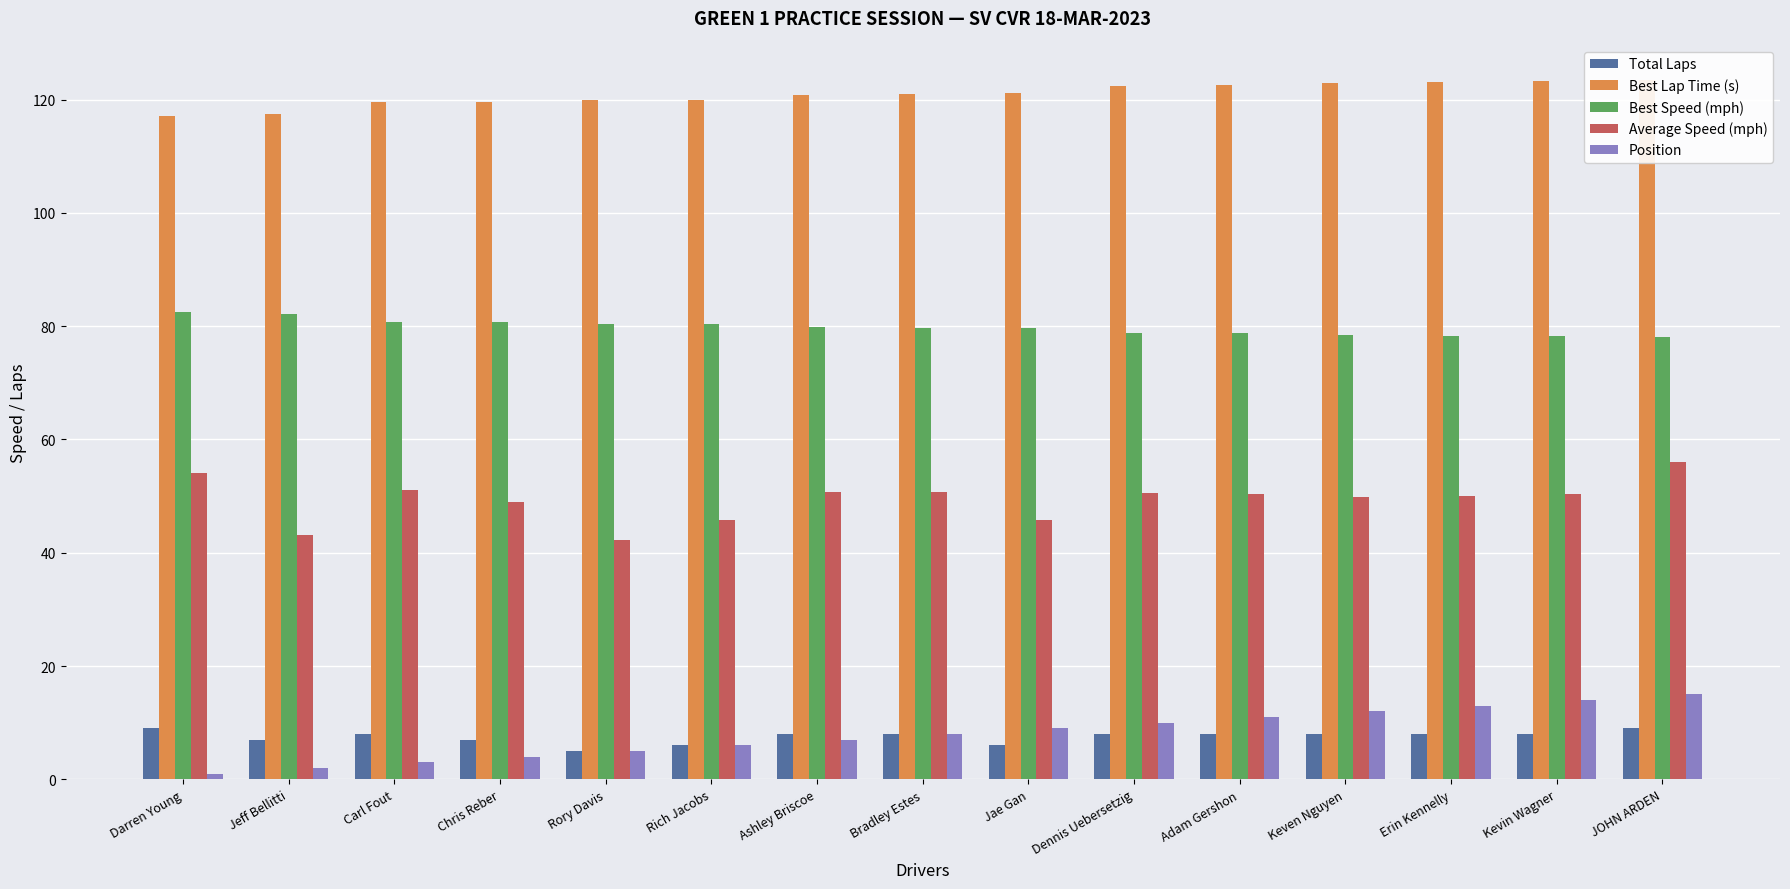

The Best Speed (mph) series shows 39.1 at Bradley Estes. True or false?

False